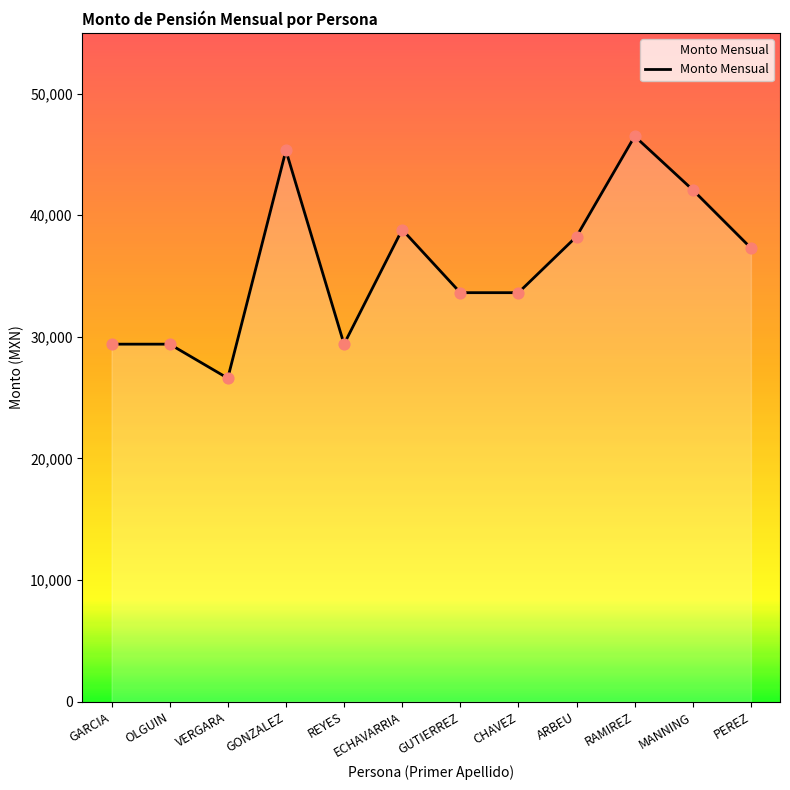

What is the change in value from GARCIA to ECHAVARRIA?

+9421